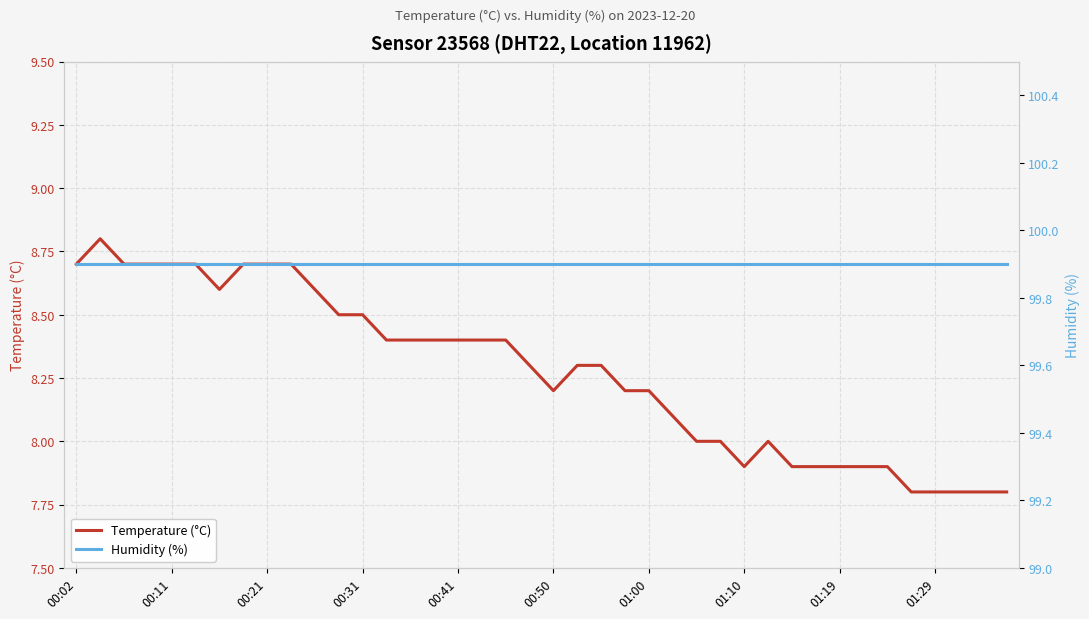

What is the sum of all Temperature (°C) values?

331.0